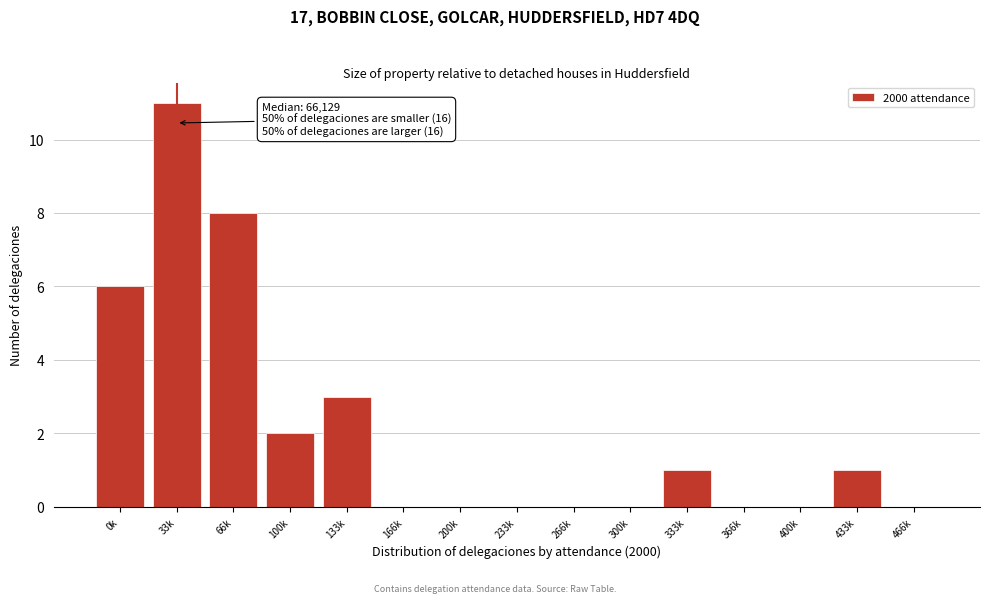

Reading left to right, extract all data points from this chart.

0k=6	33k=11	66k=8	100k=2	133k=3	166k=0	200k=0	233k=0	266k=0	300k=0	333k=1	366k=0	400k=0	433k=1	466k=0